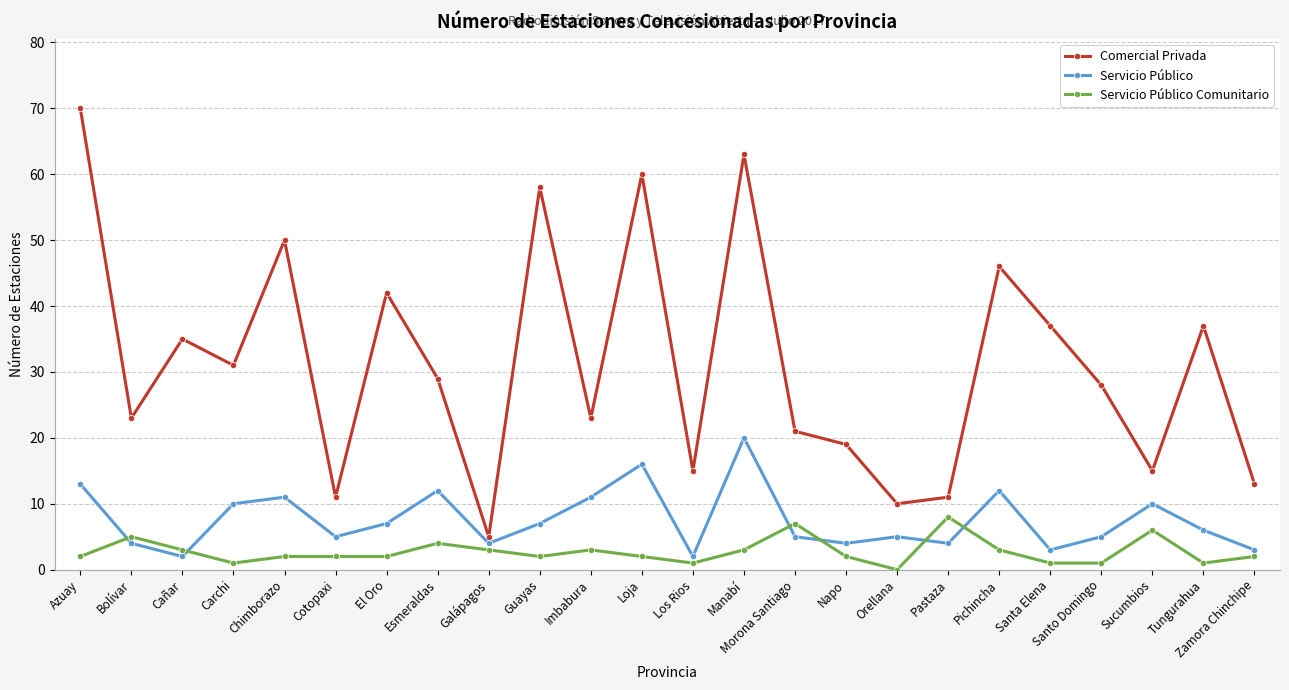

Reading left to right, what are all the values shown in this chart?

Comercial Privada: 70	23	35	31	50	11	42	29	5	58	23	60	15	63	21	19	10	11	46	37	28	15	37	13
Servicio Público: 13	4	2	10	11	5	7	12	4	7	11	16	2	20	5	4	5	4	12	3	5	10	6	3
Servicio Público Comunitario: 2	5	3	1	2	2	2	4	3	2	3	2	1	3	7	2	0	8	3	1	1	6	1	2